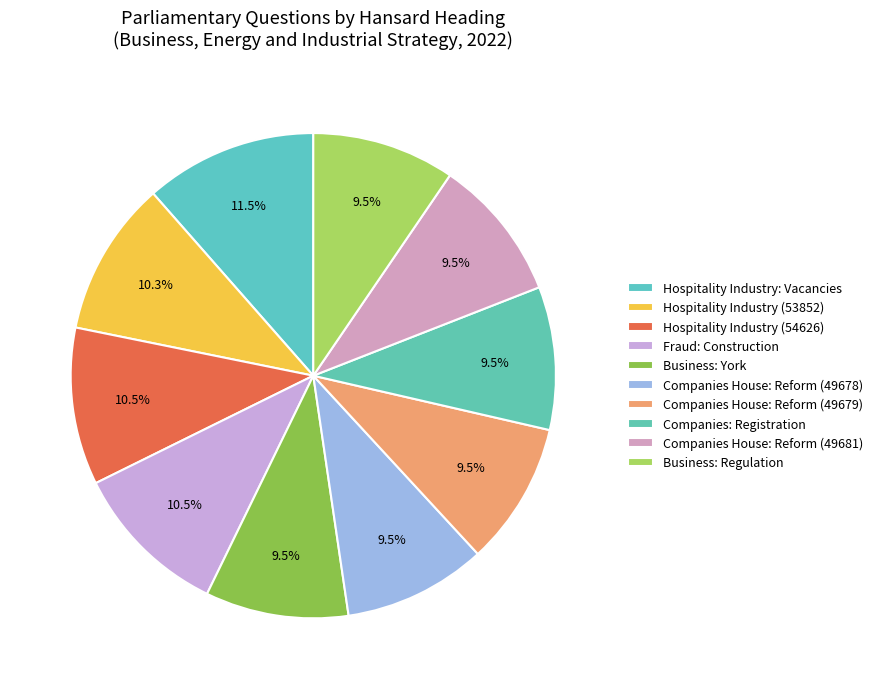

How many segments does this pie chart have?

10